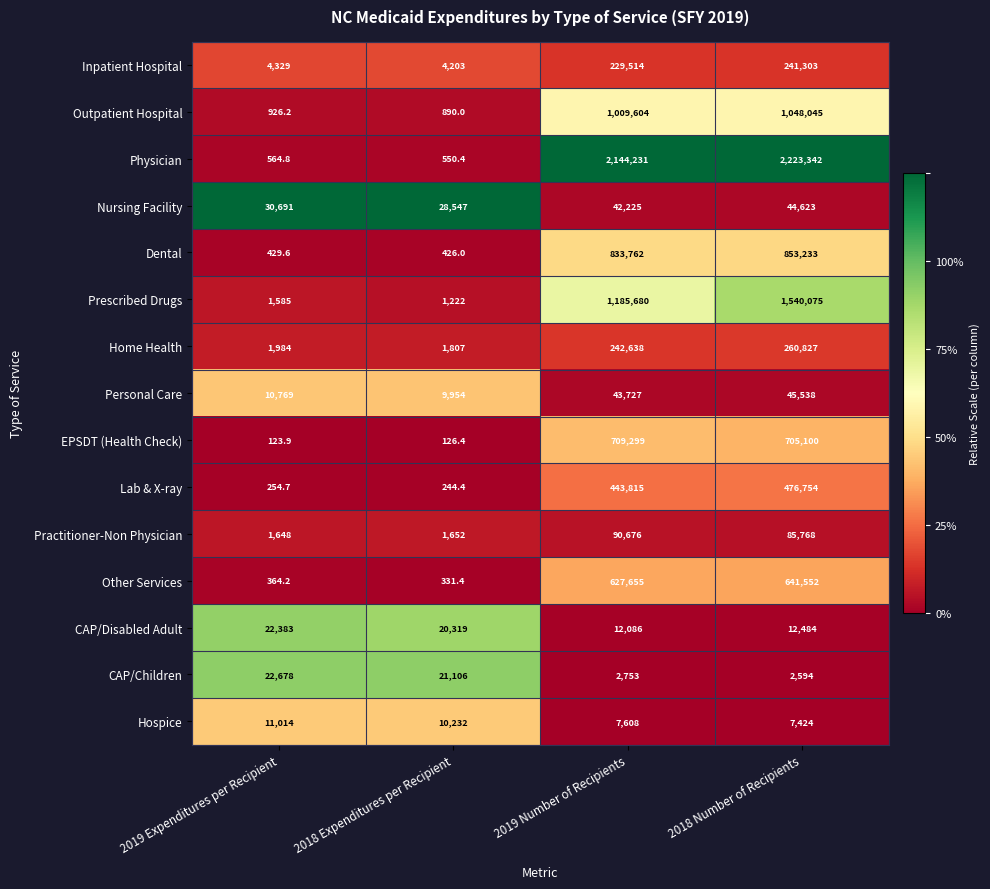

Which series has the largest total across all categories?

Physician